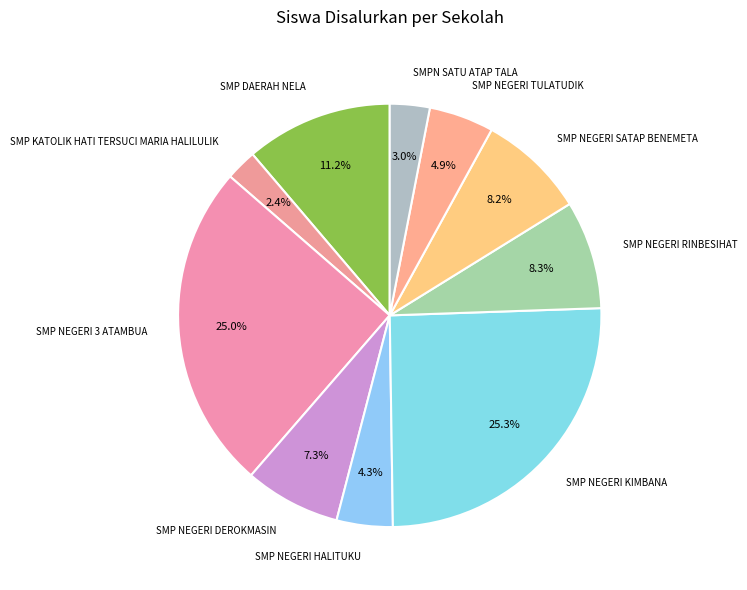

To the nearest percent, what percentage of the pie is SMPN SATU ATAP TALA?

3%